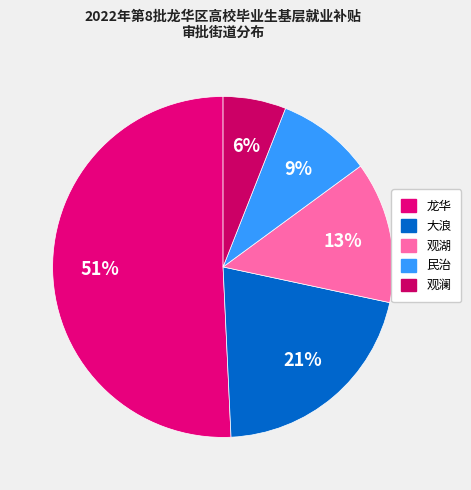

Approximately how many times larger is the value at 观湖 compared to 民治?

1.5